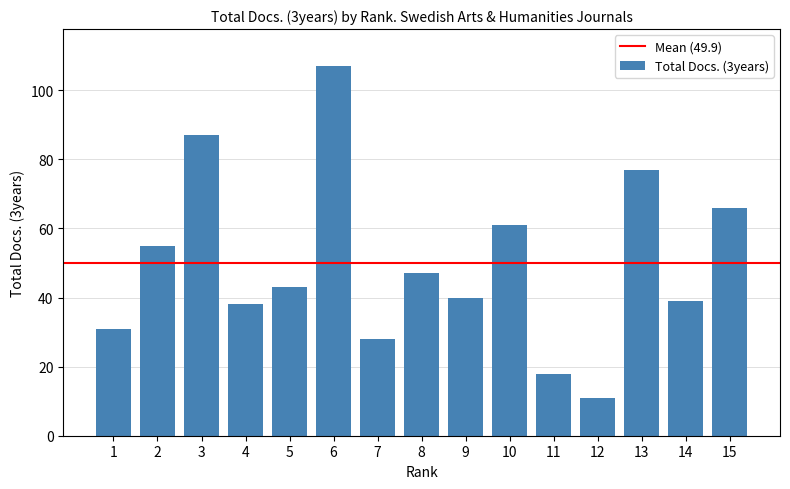

Rank the categories by value from highest to lowest.

6, 3, 13, 15, 10, 2, 8, 5, 9, 14, 4, 1, 7, 11, 12